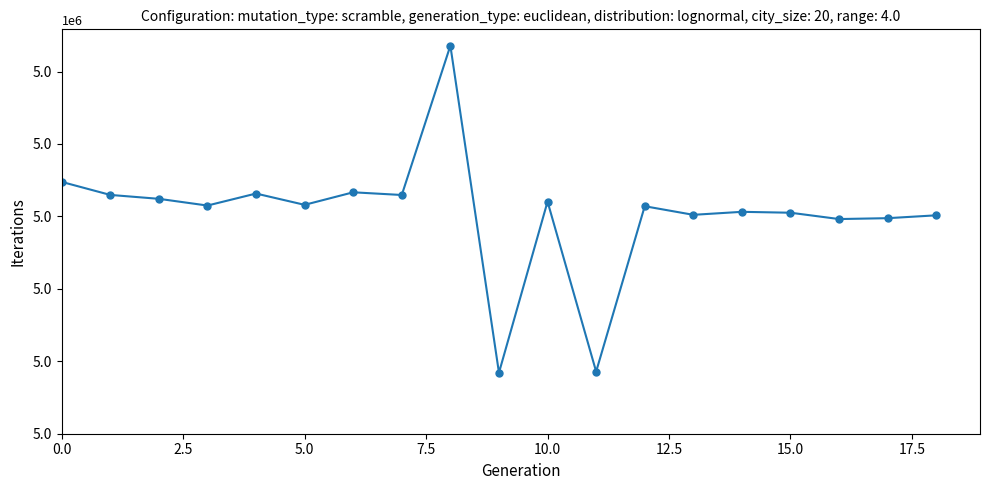

How many points are lower than both their immediate neighbors (excluding endpoints)?

7